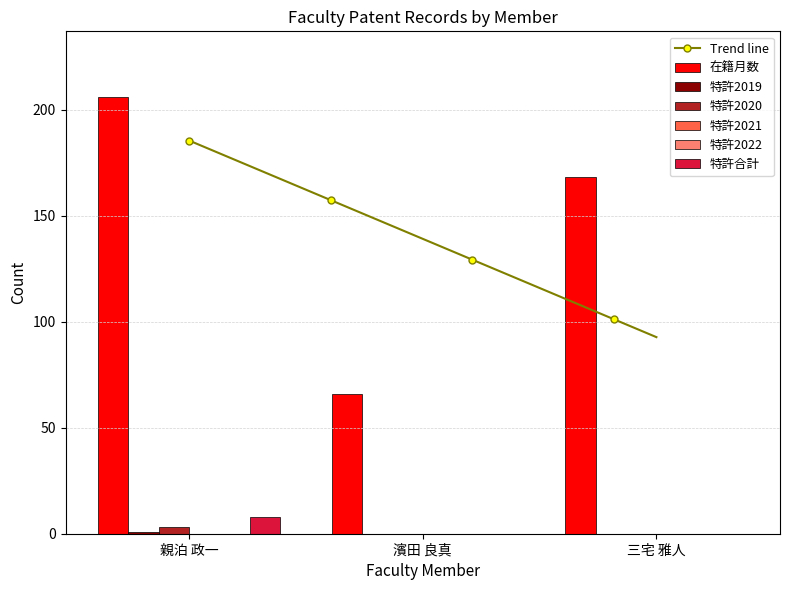

Reading left to right, extract all data points from this chart.

在籍月数: 親泊 政一=206	濱田 良真=66	三宅 雅人=168
特許2019: 親泊 政一=1	濱田 良真=0	三宅 雅人=0
特許2020: 親泊 政一=3	濱田 良真=0	三宅 雅人=0
特許合計: 親泊 政一=8	濱田 良真=0	三宅 雅人=0